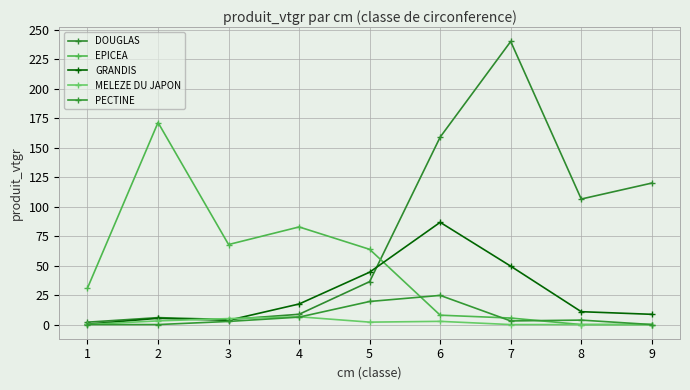

Reading left to right, list all the values displayed in this chart.

DOUGLAS: 2.0	5.9	4.3	8.7	36.4	158.9	240.0	106.4	119.9
EPICEA: 31.0	171.3	67.8	82.8	63.8	8.0	5.5	0.0	0.0
GRANDIS: 0.3	5.3	3.6	17.4	44.4	86.7	49.5	10.9	8.7
MELEZE DU JAPON: 0.1	3.1	5.1	6.6	2.1	2.7	0.0	0.0	0.0
PECTINE: 0.0	0.0	2.7	6.3	19.6	24.7	3.1	3.8	0.0